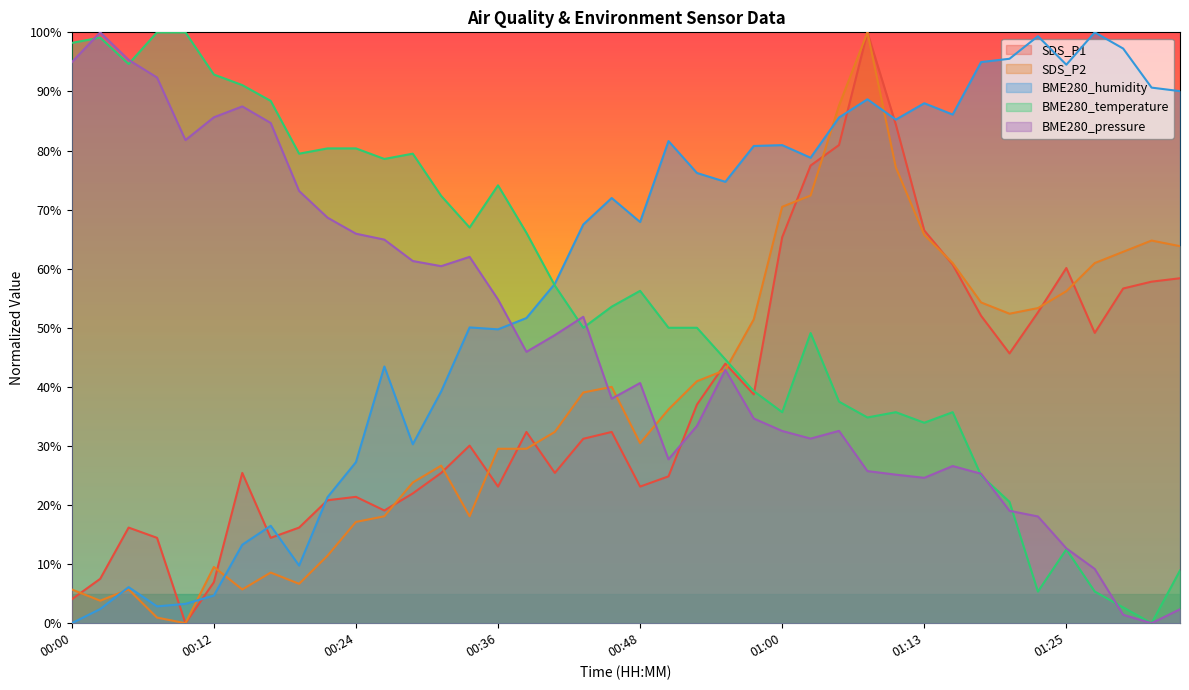

True or false: BME280_temperature and SDS_P2 cross at least once.

True